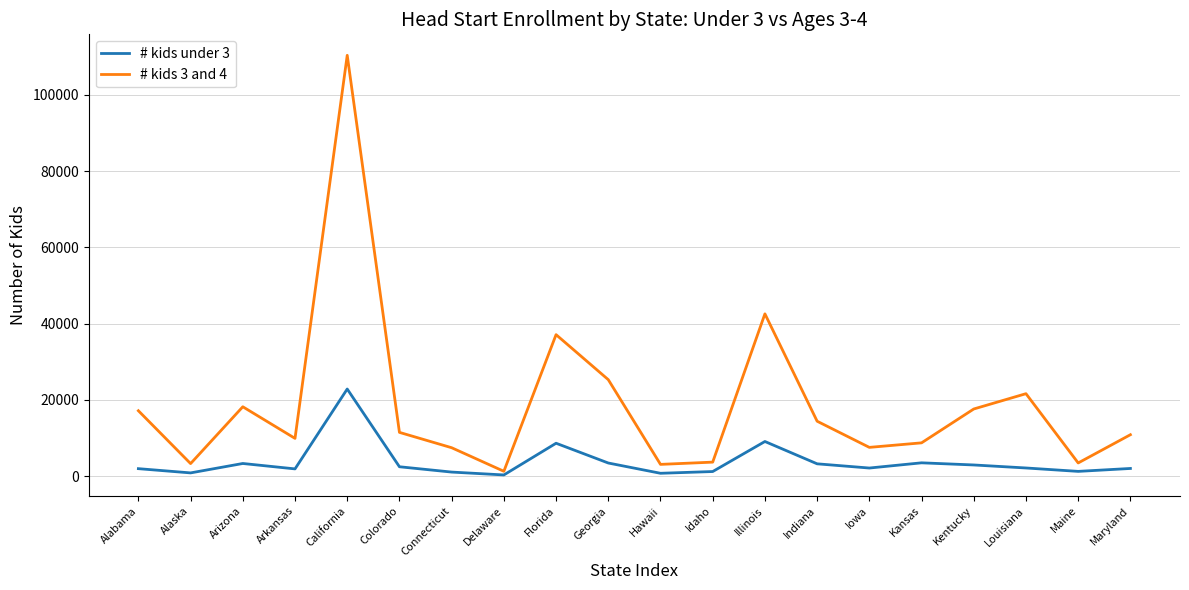

What is the difference between the # kids 3 and 4 values at Illinois and Iowa?

35032